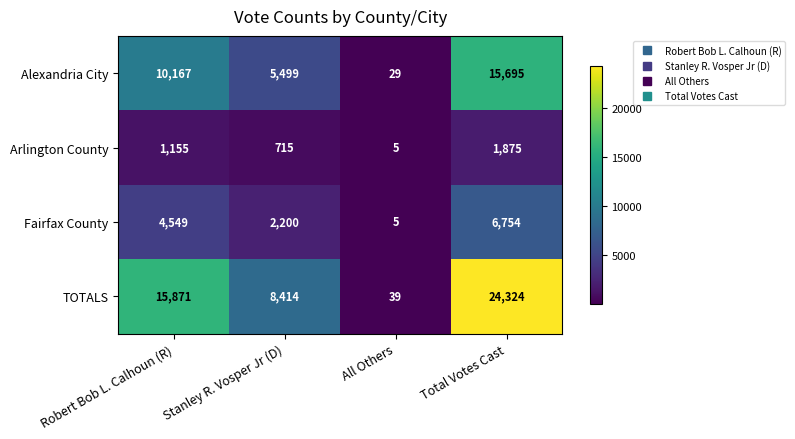

Which label corresponds to the smallest value in the chart?

All Others